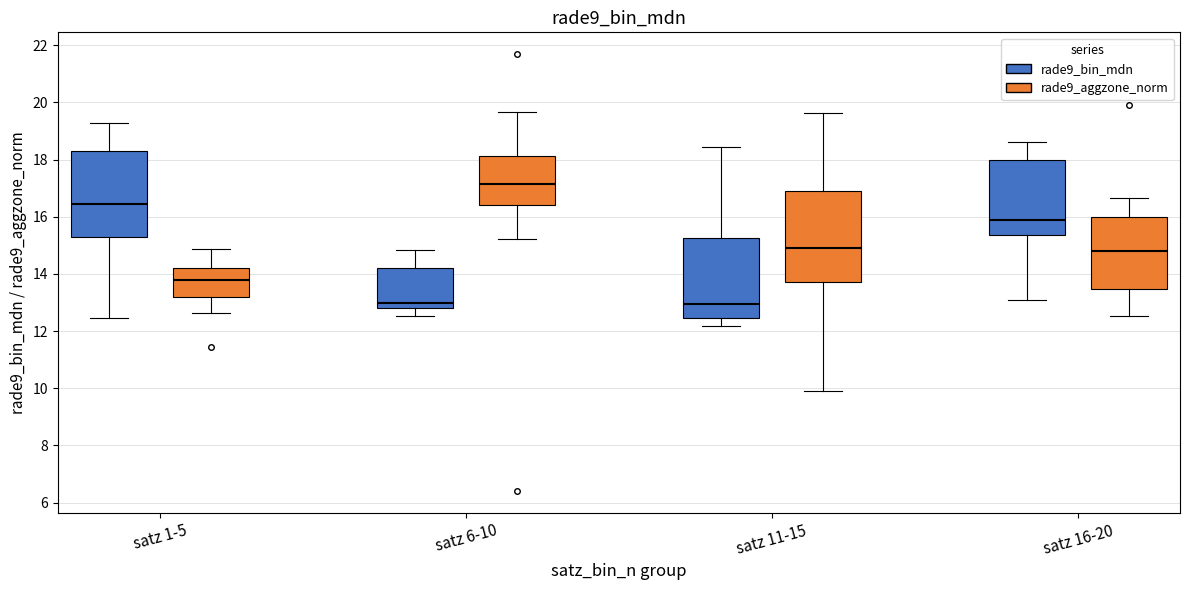

Reading left to right, transcribe this box plot: for each box, give where its median line is, the range the box spans, and where its two whiskers end, as read against the y-axis. The values are not printed on the chart, so give them approximately, as read against the axis.

satz 1-5 (rade9_bin_mdn): median 16.4, box 15.2 to 18.4, whiskers 12.4 to 19.2
satz 1-5 (rade9_aggzone_norm): median 13.8, box 13.2 to 14.2, whiskers 12.6 to 14.8
satz 6-10 (rade9_bin_mdn): median 13.0, box 12.8 to 14.2, whiskers 12.6 to 14.8
satz 6-10 (rade9_aggzone_norm): median 17.2, box 16.4 to 18.2, whiskers 15.2 to 19.6
satz 11-15 (rade9_bin_mdn): median 13.0, box 12.4 to 15.2, whiskers 12.2 to 18.4
satz 11-15 (rade9_aggzone_norm): median 15.0, box 13.8 to 17.0, whiskers 9.8 to 19.6
satz 16-20 (rade9_bin_mdn): median 15.8, box 15.4 to 18.0, whiskers 13.0 to 18.6
satz 16-20 (rade9_aggzone_norm): median 14.8, box 13.4 to 16.0, whiskers 12.6 to 16.6